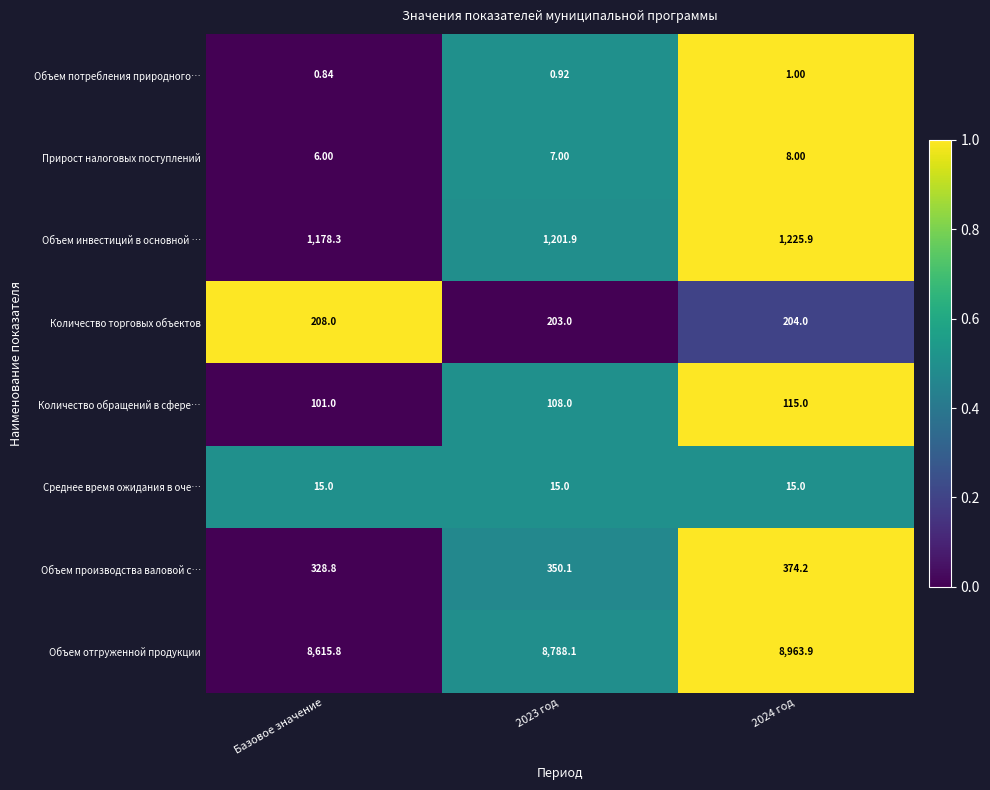

Which category has the lowest value across all series?

Базовое значение